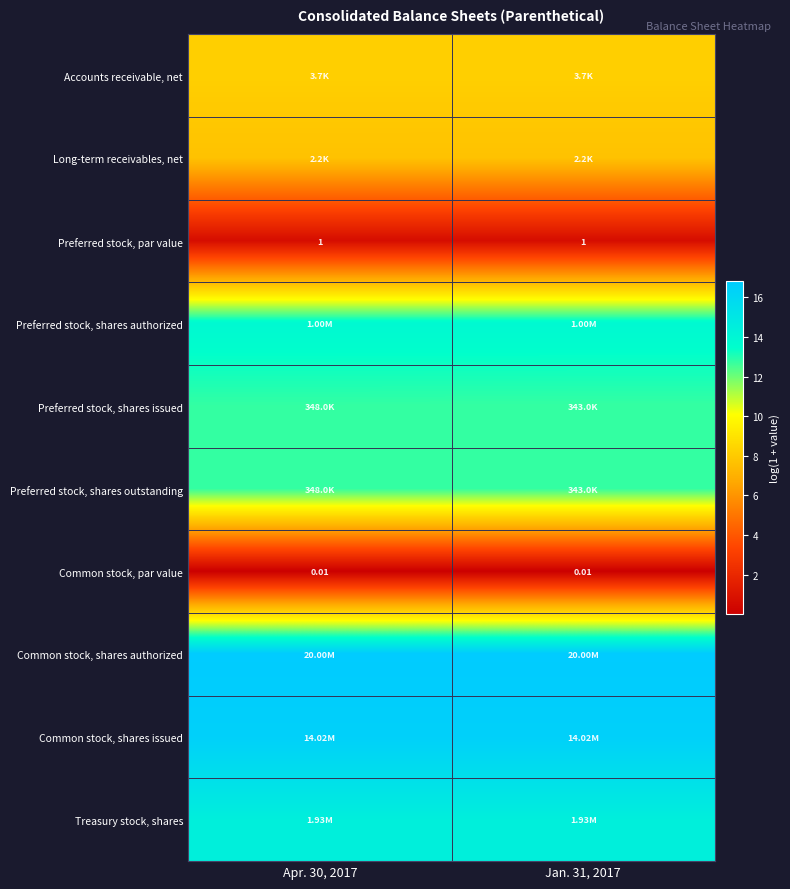

Is the value of Preferred stock, par value at Jan. 31, 2017 greater than the value of Common stock, par value at Jan. 31, 2017?

Yes